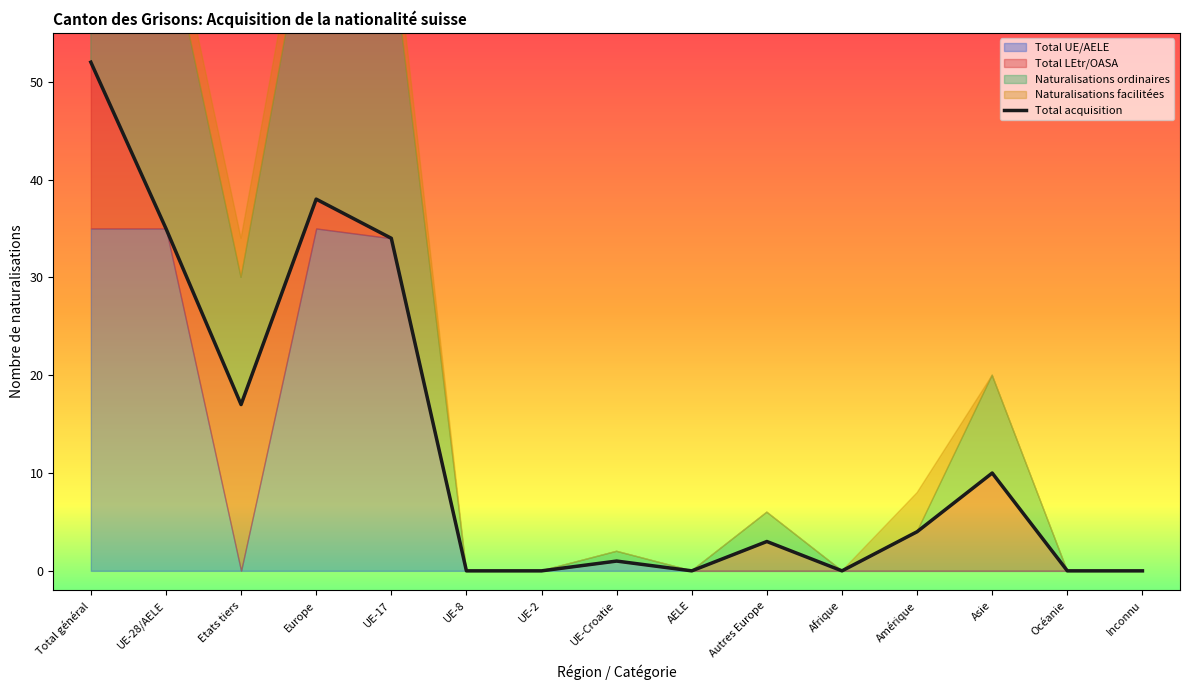

List the labels in order of value, smallest first.

UE-8, UE-2, AELE, Afrique, Océanie, Inconnu, UE-Croatie, Autres Europe, Amérique, Asie, Etats tiers, UE-17, UE-28/AELE, Europe, Total général